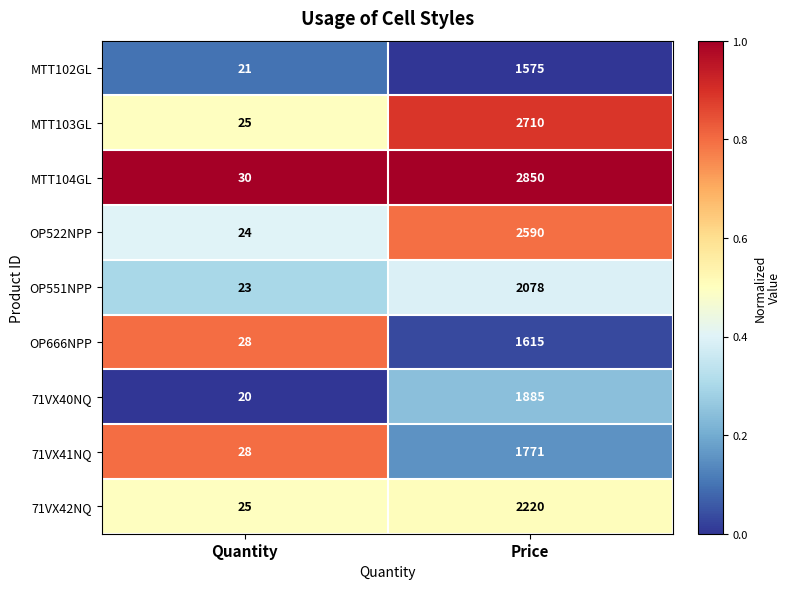

Reading left to right, what are all the values shown in this chart?

MTT102GL: 21	1575
MTT103GL: 25	2710
MTT104GL: 30	2850
OP522NPP: 24	2590
OP551NPP: 23	2078
OP666NPP: 28	1615
71VX40NQ: 20	1885
71VX41NQ: 28	1771
71VX42NQ: 25	2220